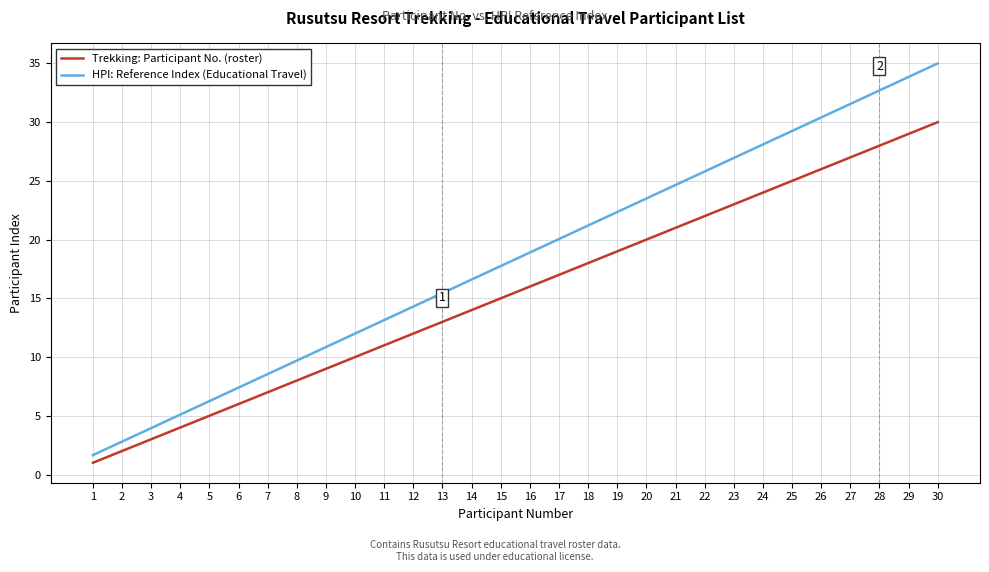

List the series in order of their overall mean, lowest first.

Trekking: Participant No. (roster), HPI: Reference Index (Educational Travel)